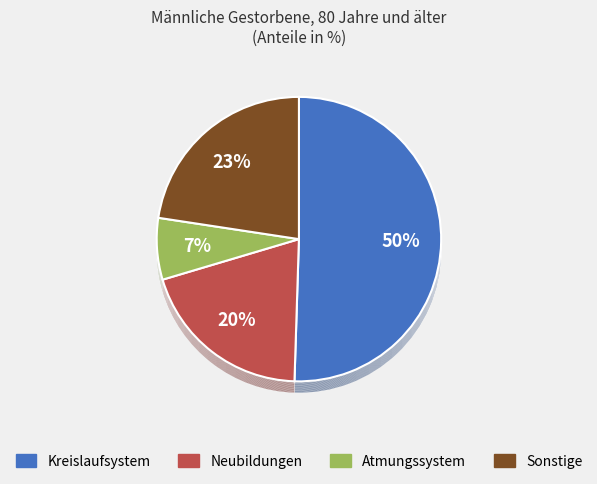

Combined, do Neubildungen and Sonstige account for over 50%?

No